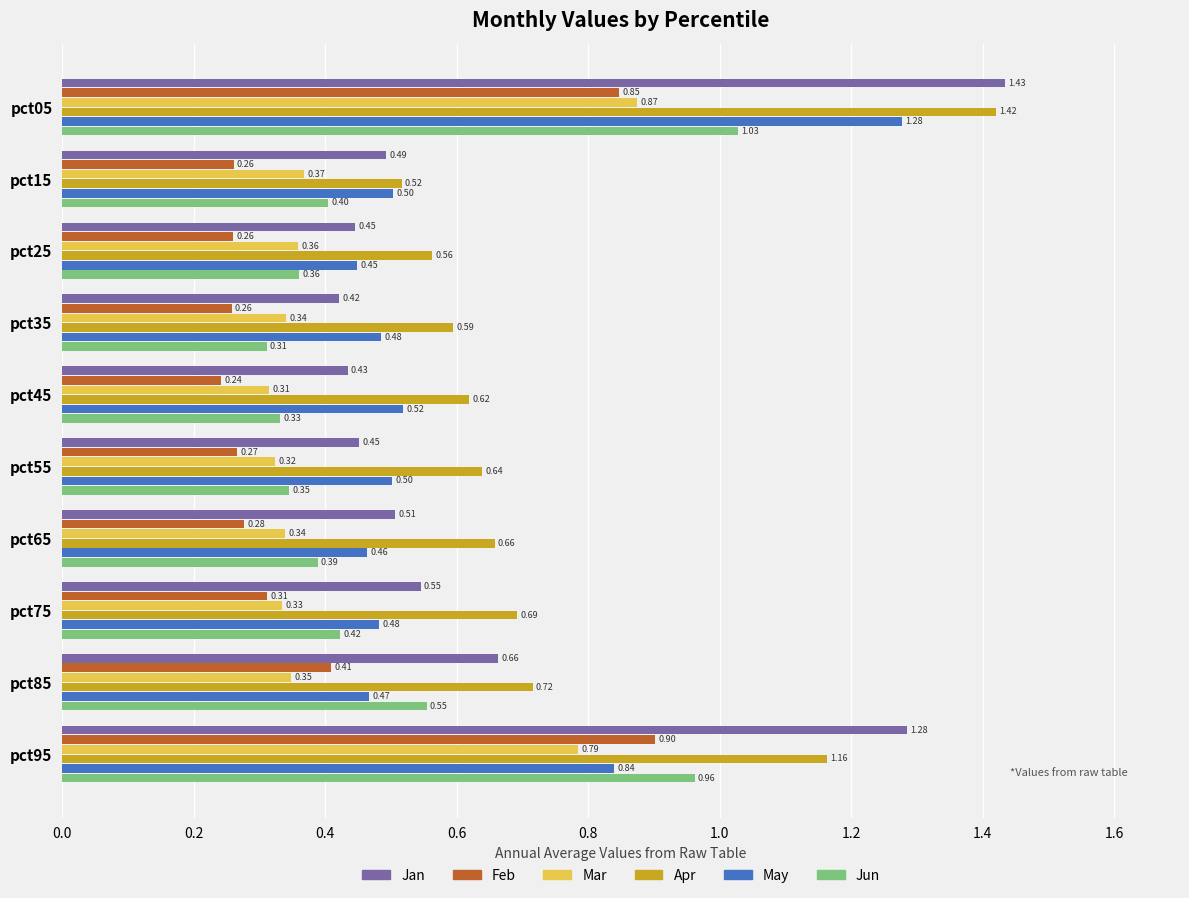

Which series has the largest range (max minus min)?

Jan